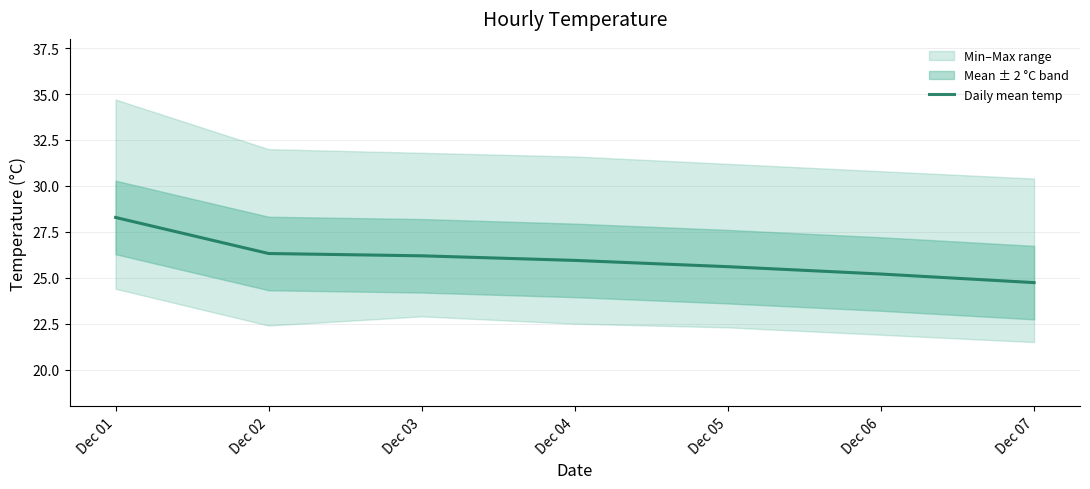

The value of Daily mean temp at Dec 01 is 28.3. True or false?

True